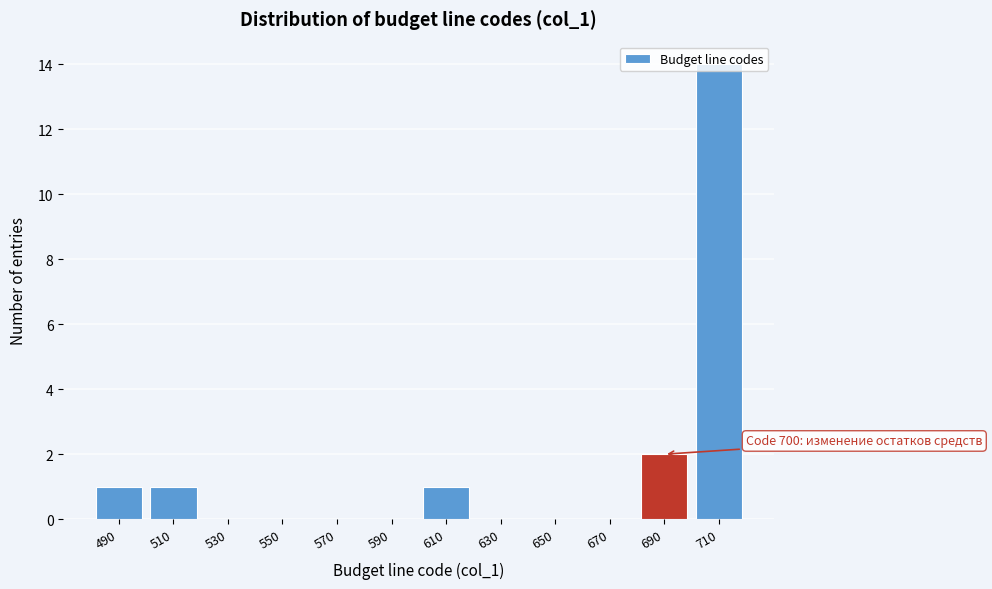

What is the sum of all values?

19